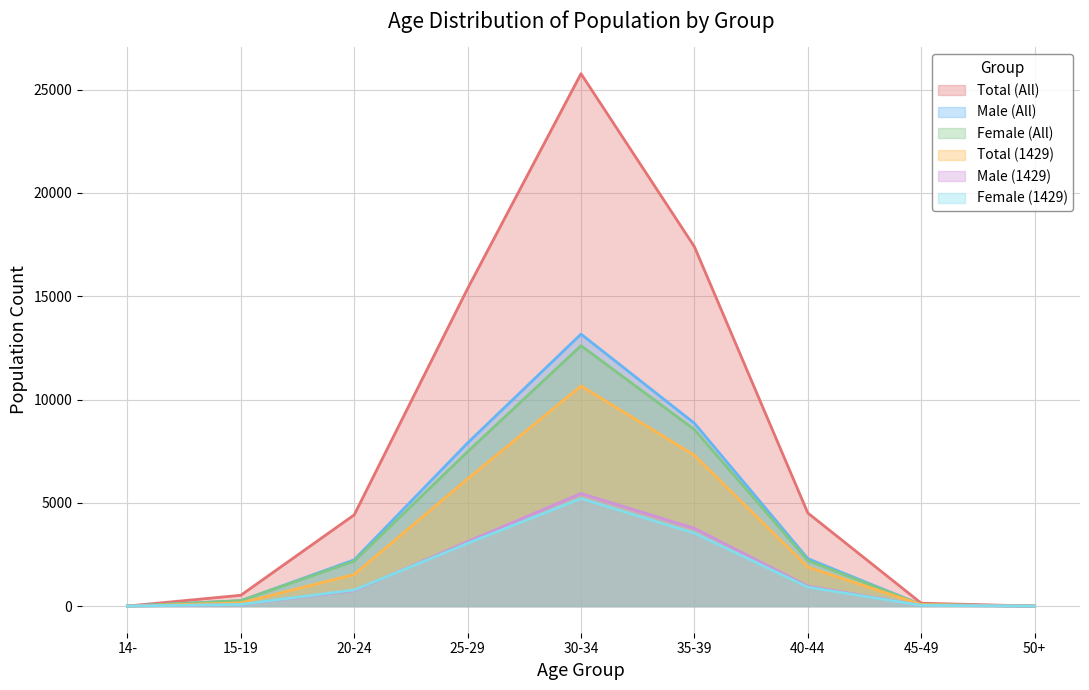

Is it true that Male (All) equals 71 at 45-49?

True